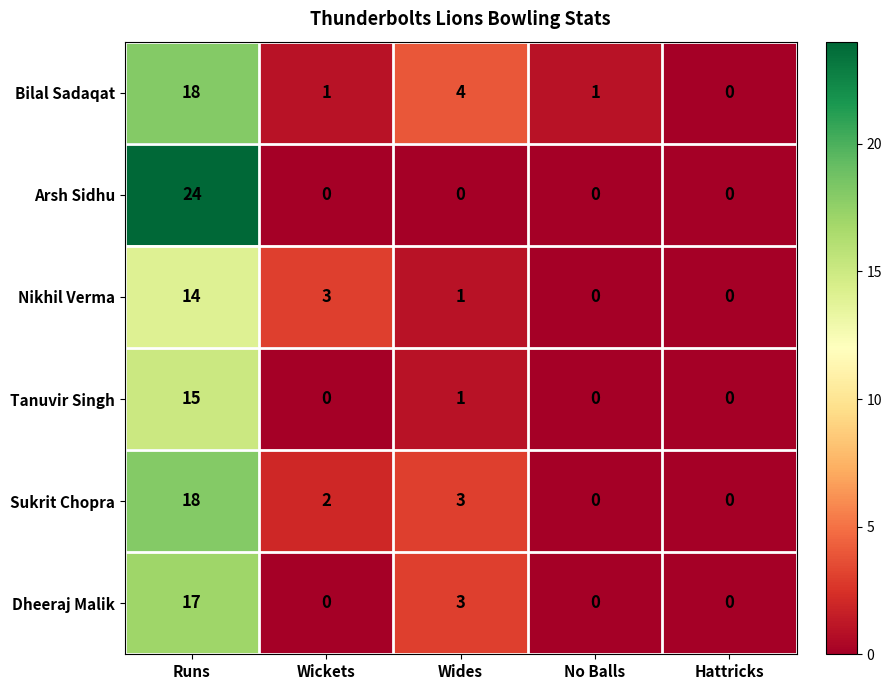

What is the sum of all Bilal Sadaqat values?

24